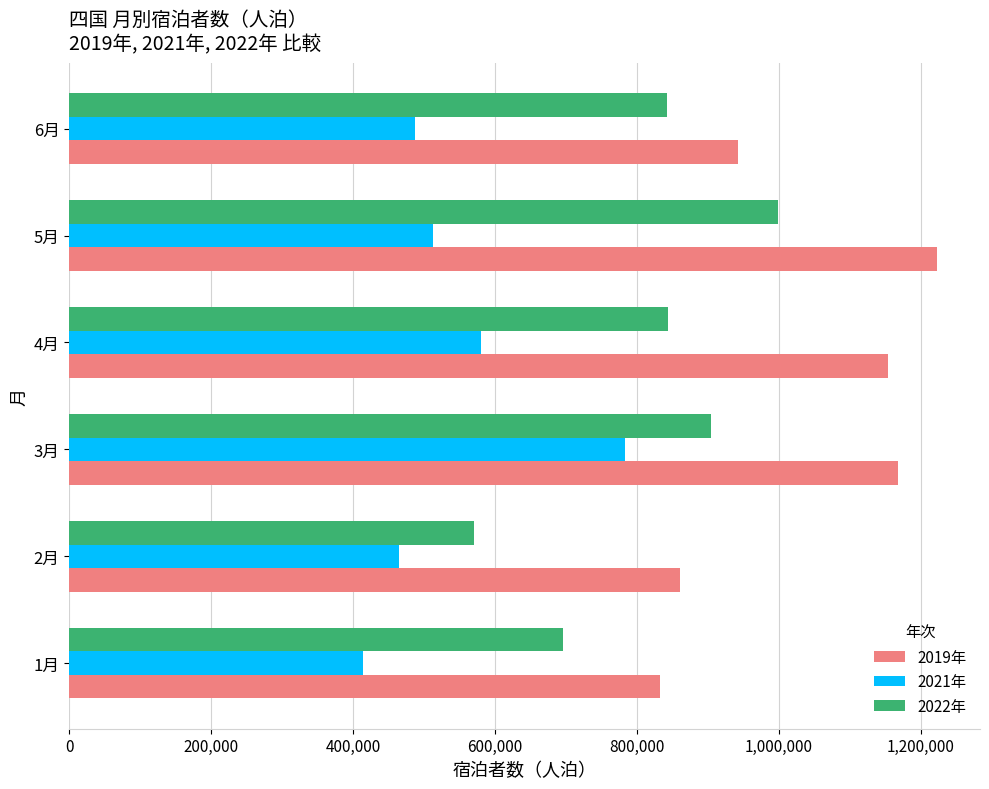

At which label does 2021年 reach its peak?

3月